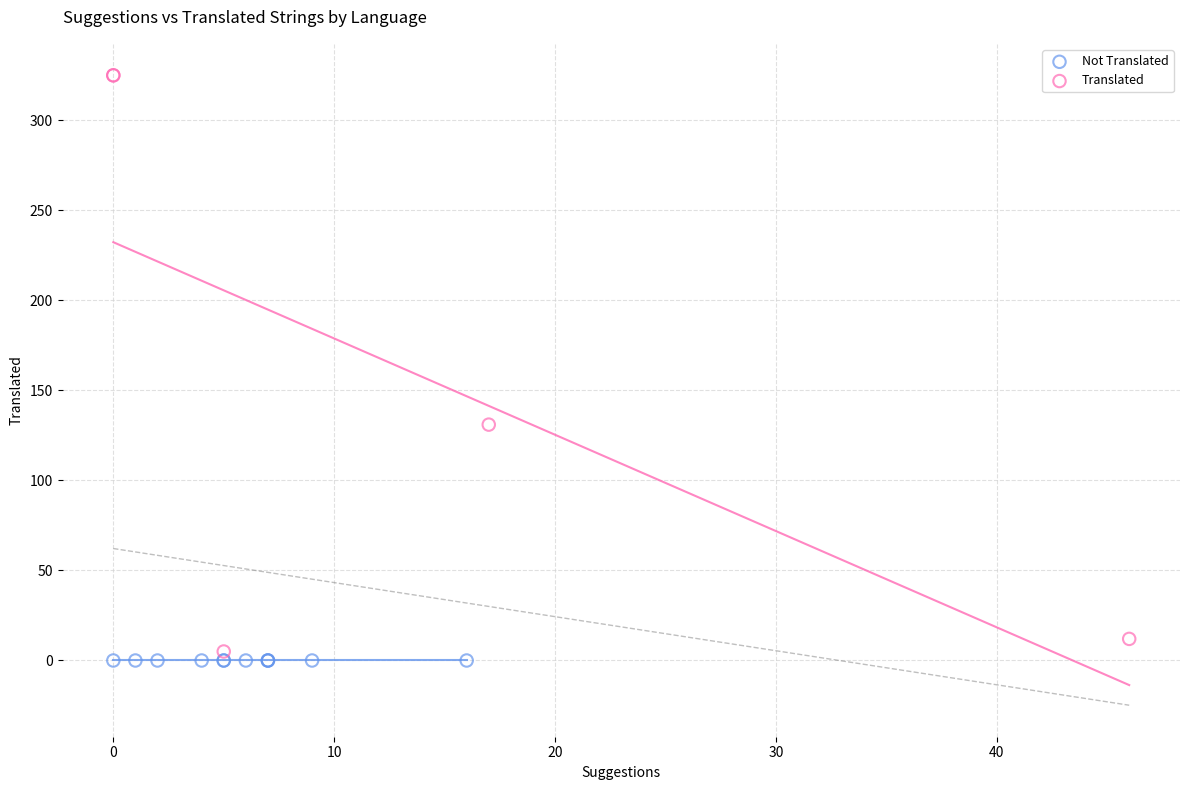

Which series contains the highest Y value?

Translated